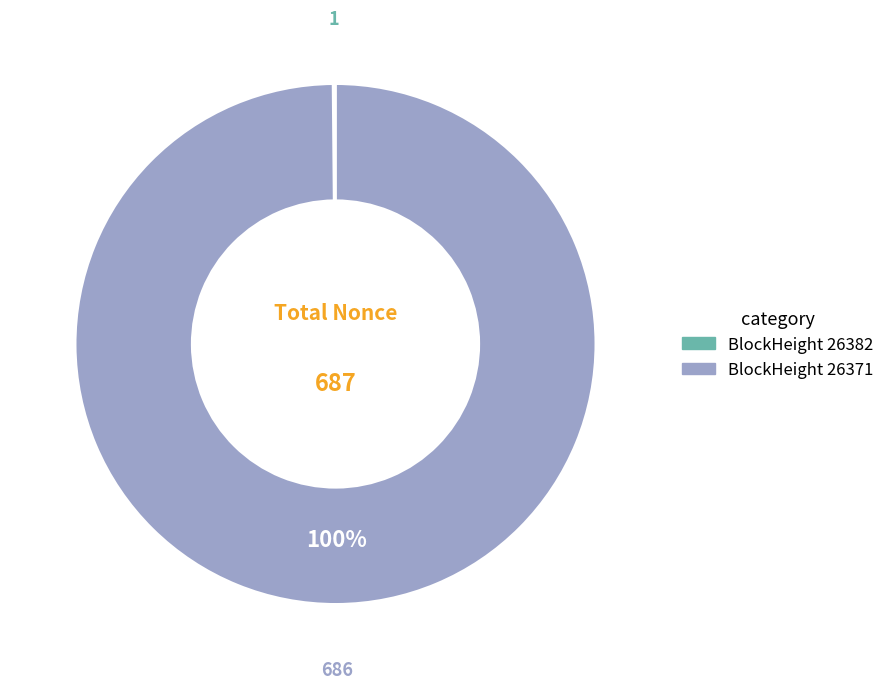

To the nearest percent, what is the average slice percentage?

50%